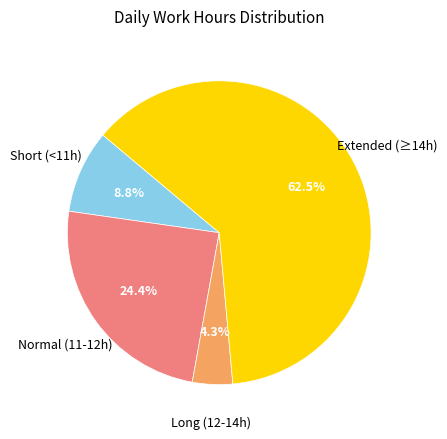

How many slices are in this pie chart?

4